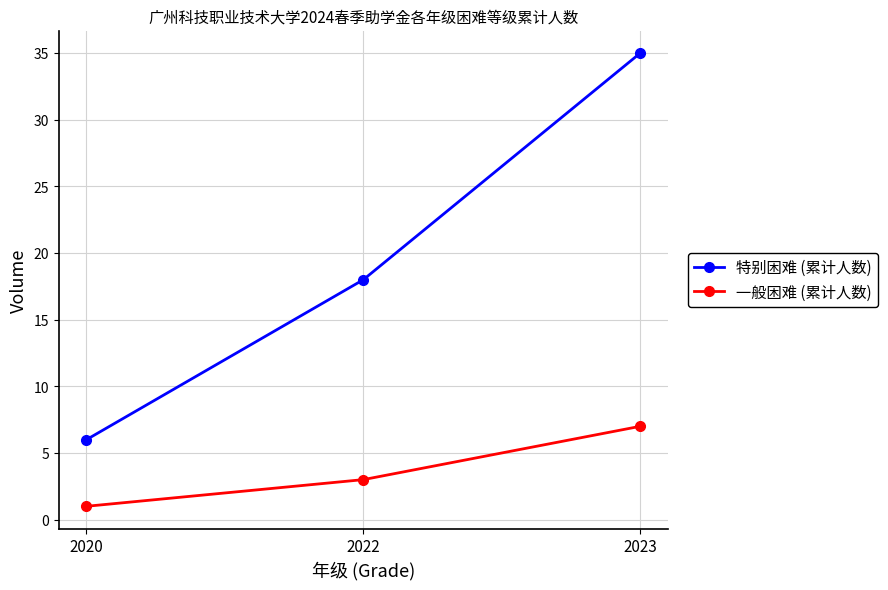

Which series changed the most between 2020 and 2023?

特别困难 (累计人数)